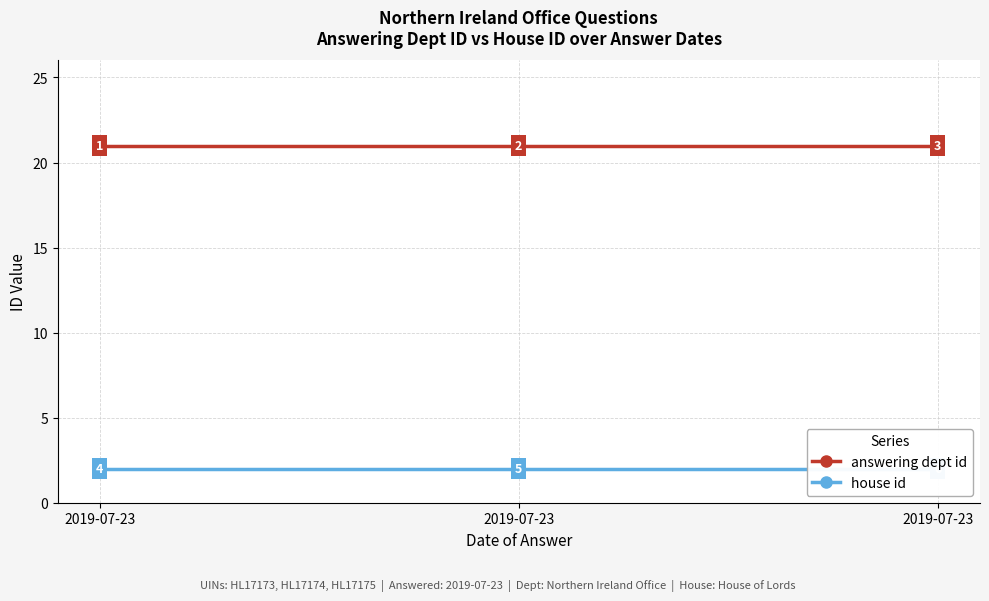

List the labels in order of answering dept id value, largest first.

2019-07-23, 2019-07-23, 2019-07-23